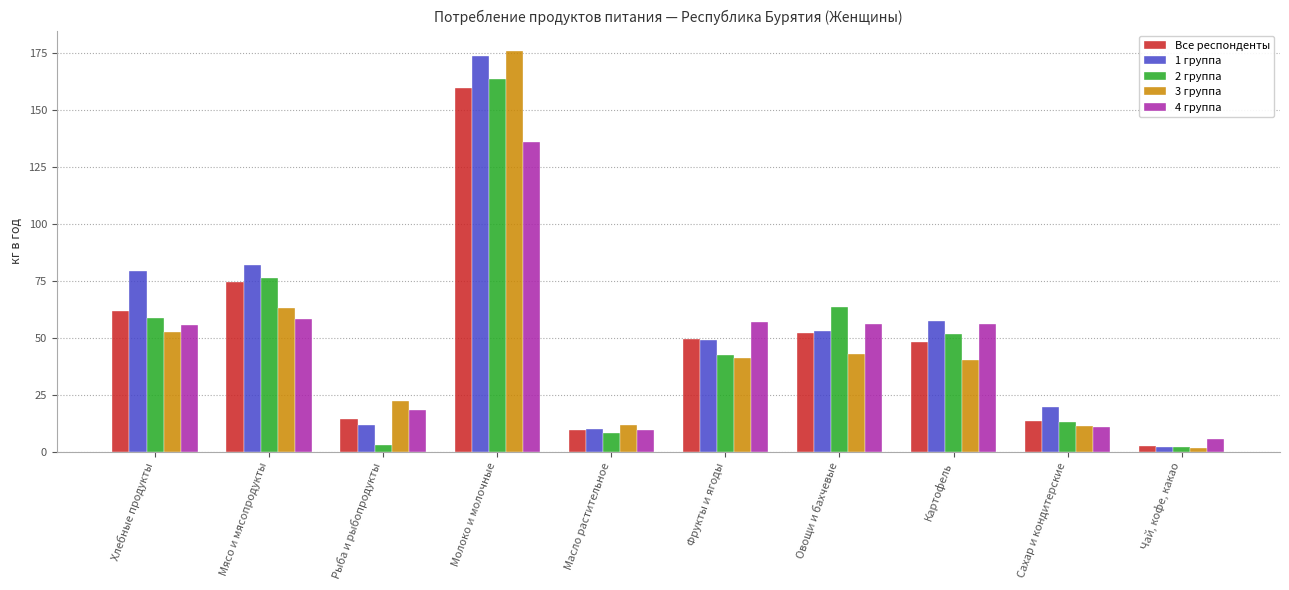

What is the average value of the Все респонденты series?

48.5